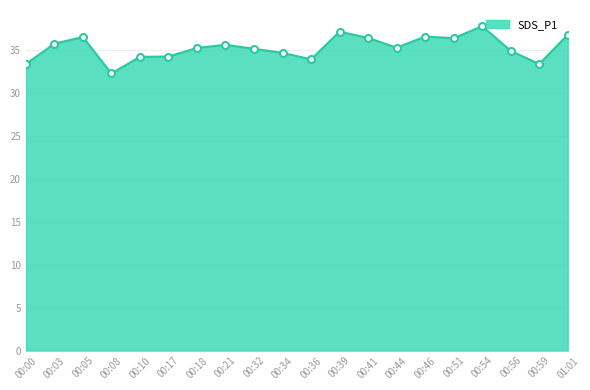

How many lines are shown in the chart?

1